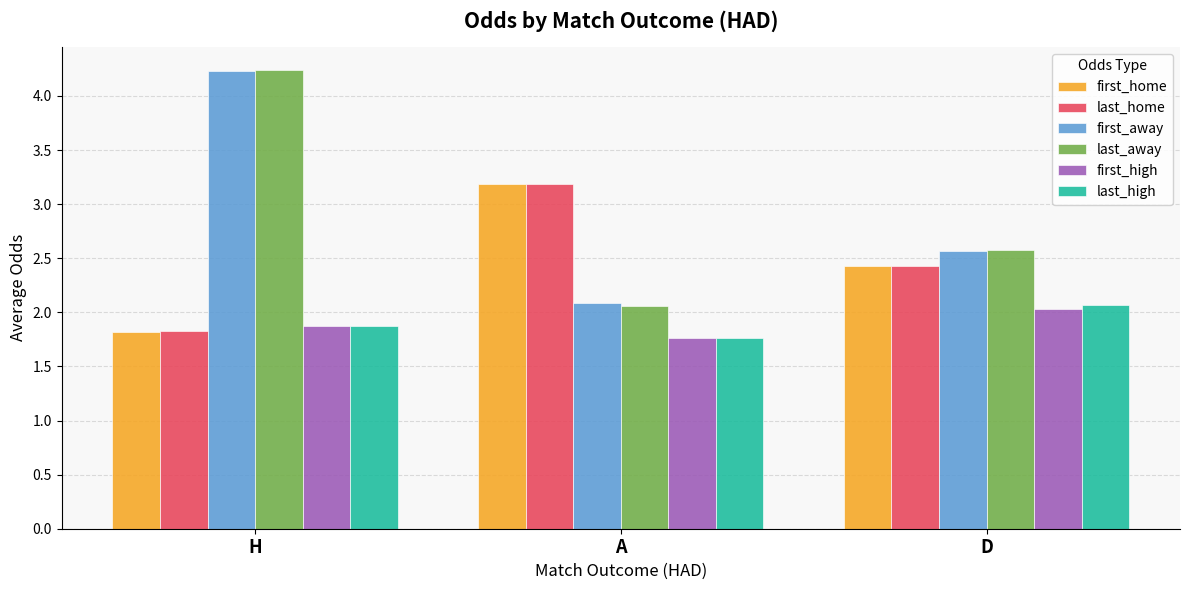

What is the sum of all first_home values?

7.4